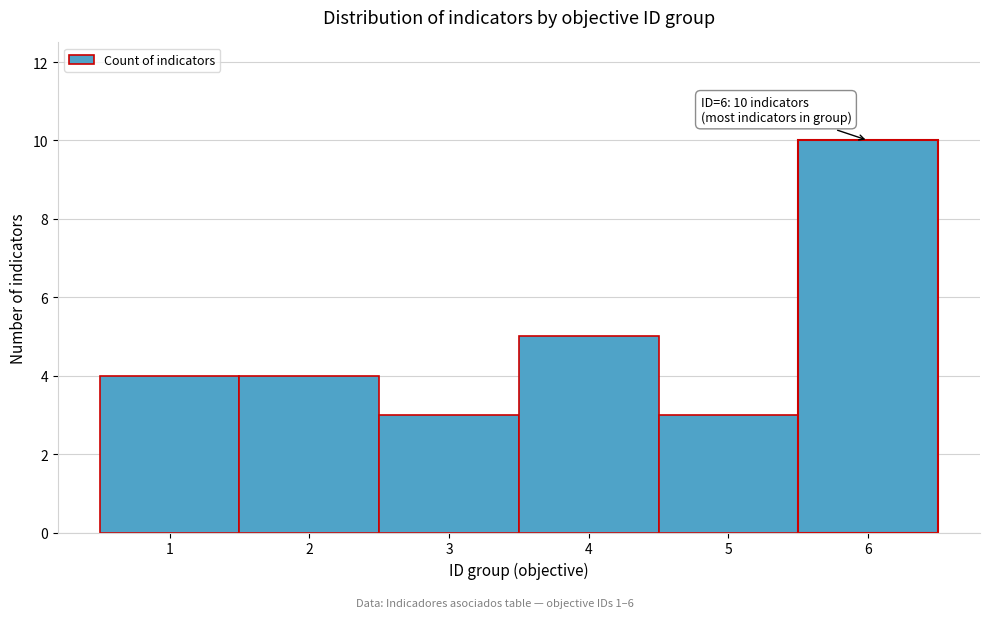

Which range on the x-axis has the tallest bar?

5.5 to 6.5